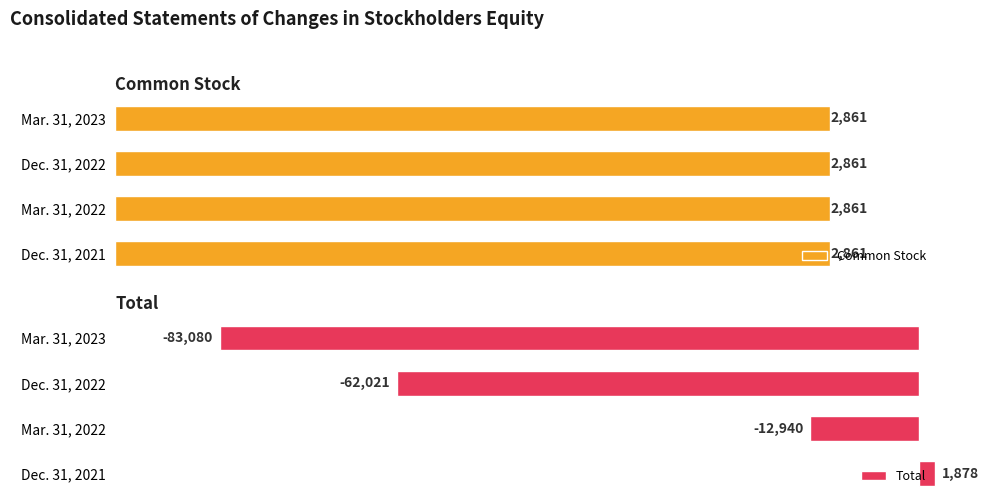

What is the highest value of the Total series?

1878.0